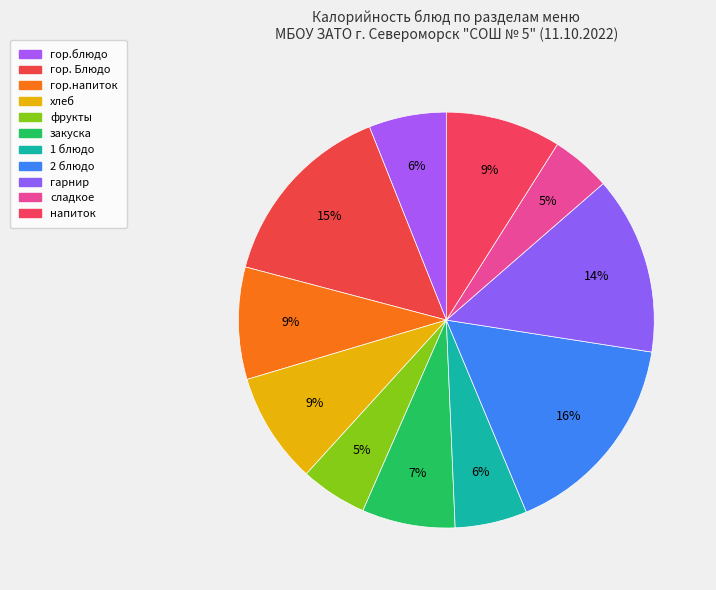

Combined, do гарнир and 1 блюдо account for over 50%?

No